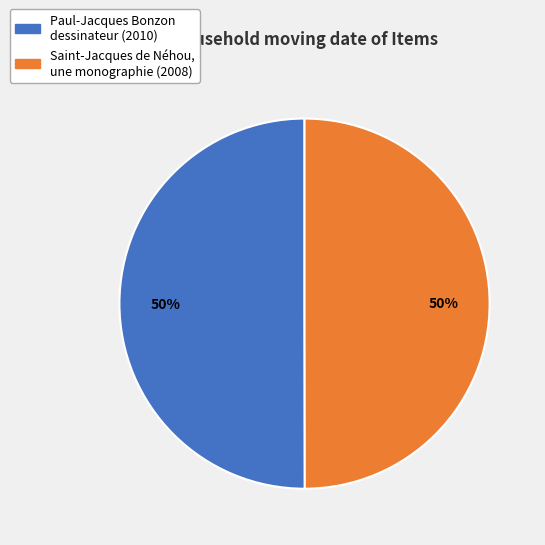

To the nearest percent, what is the average slice percentage?

50%